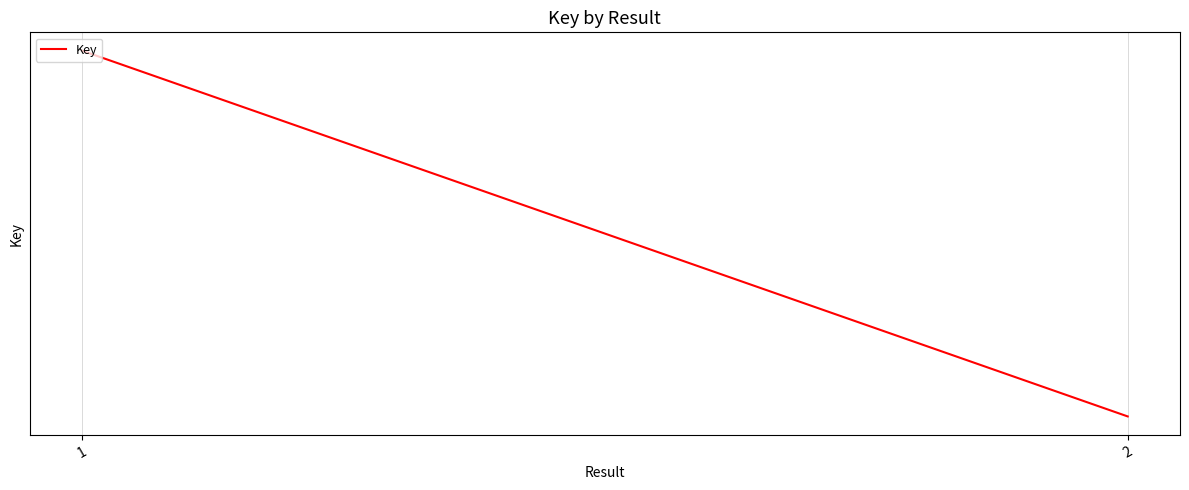

The chart shows a value of 276991934 at 2. True or false?

False